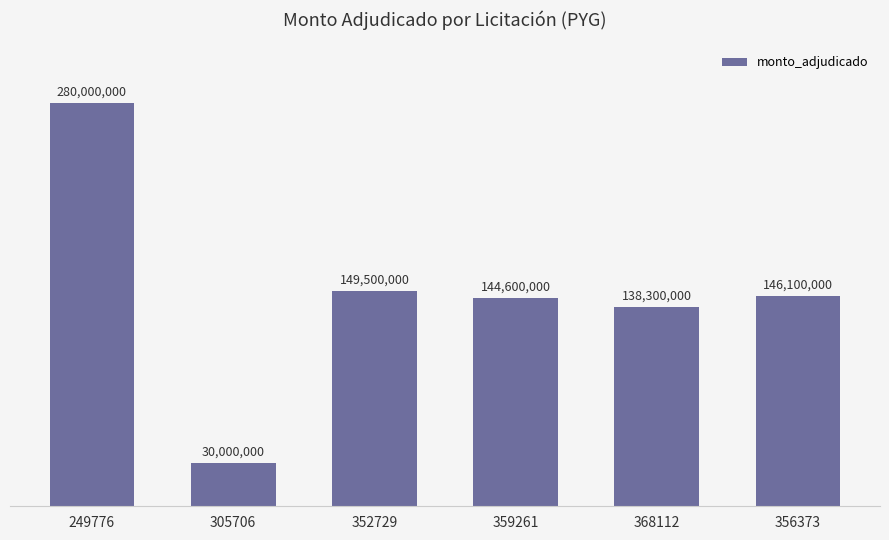

Which has a higher value, 368112 or 356373?

356373